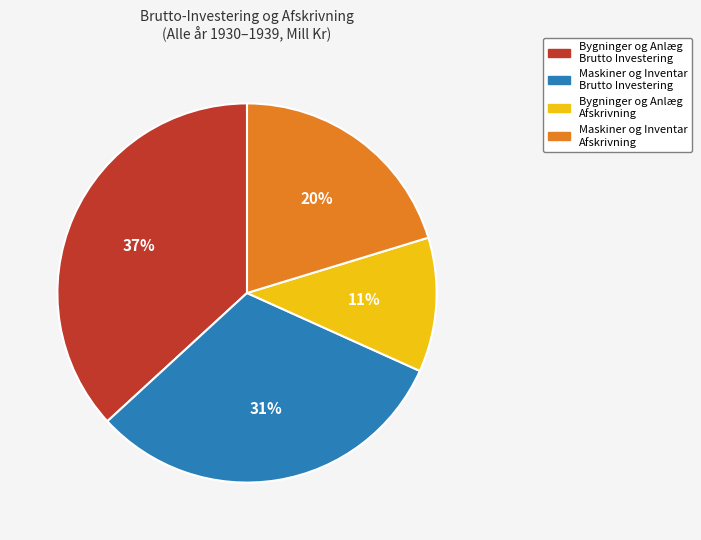

To the nearest percent, what is the average slice percentage?

25%